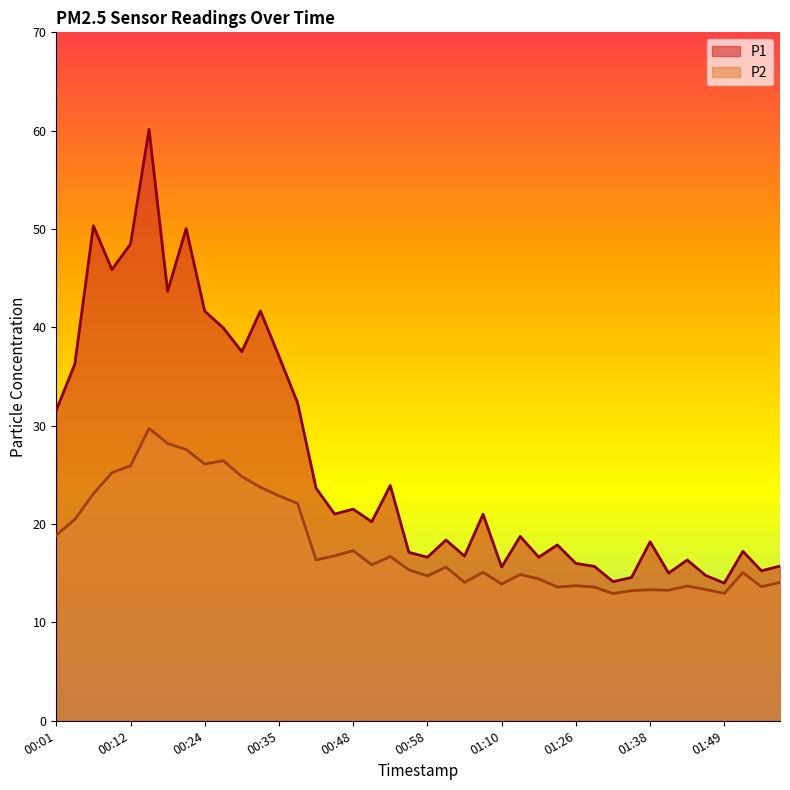

True or false: P1 has more than 1 points higher than both neighbors.

True